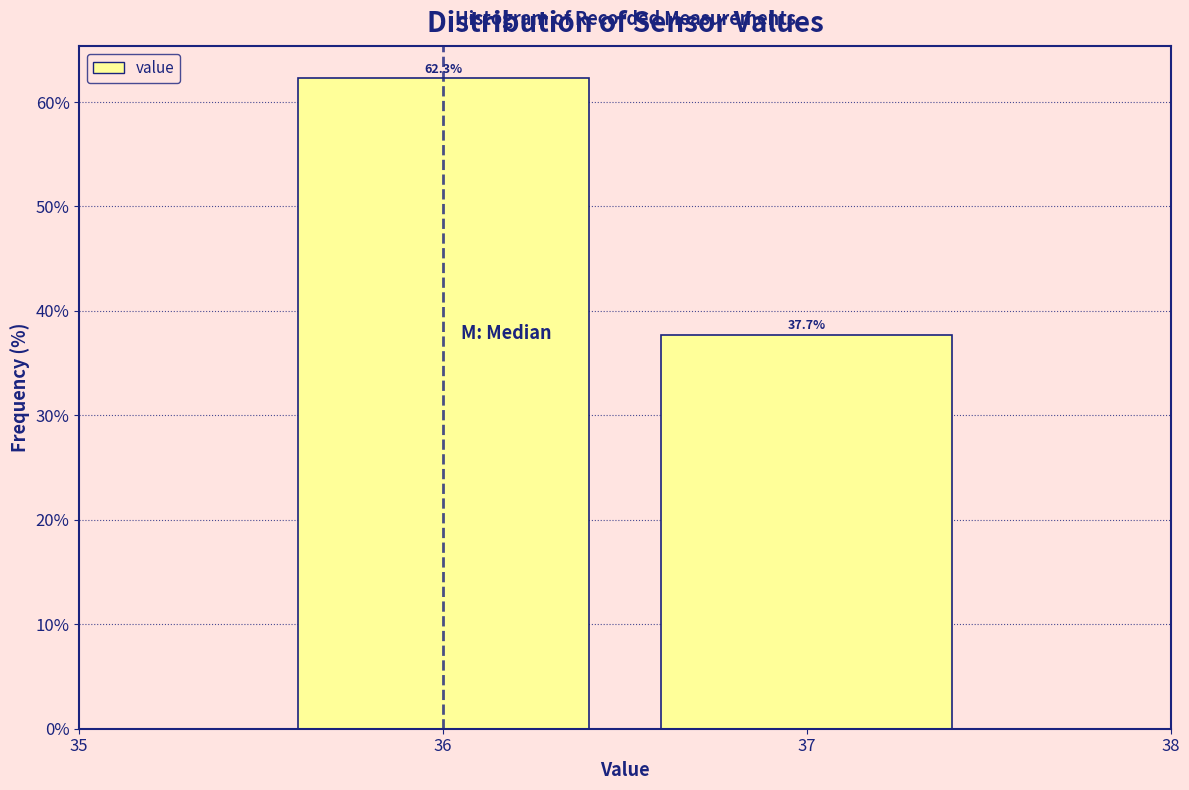

Reading left to right, extract all data points from this chart.

62.3	37.7